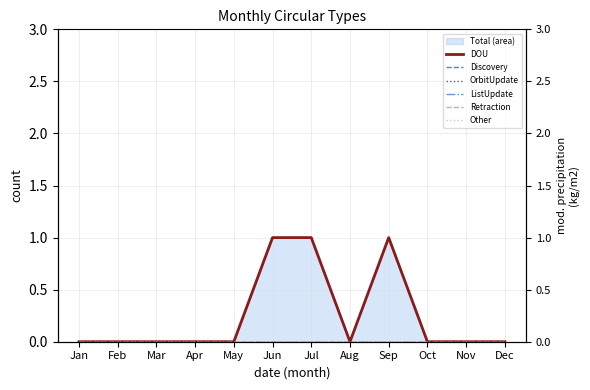

At which category is the sum across all series the highest?

Jun